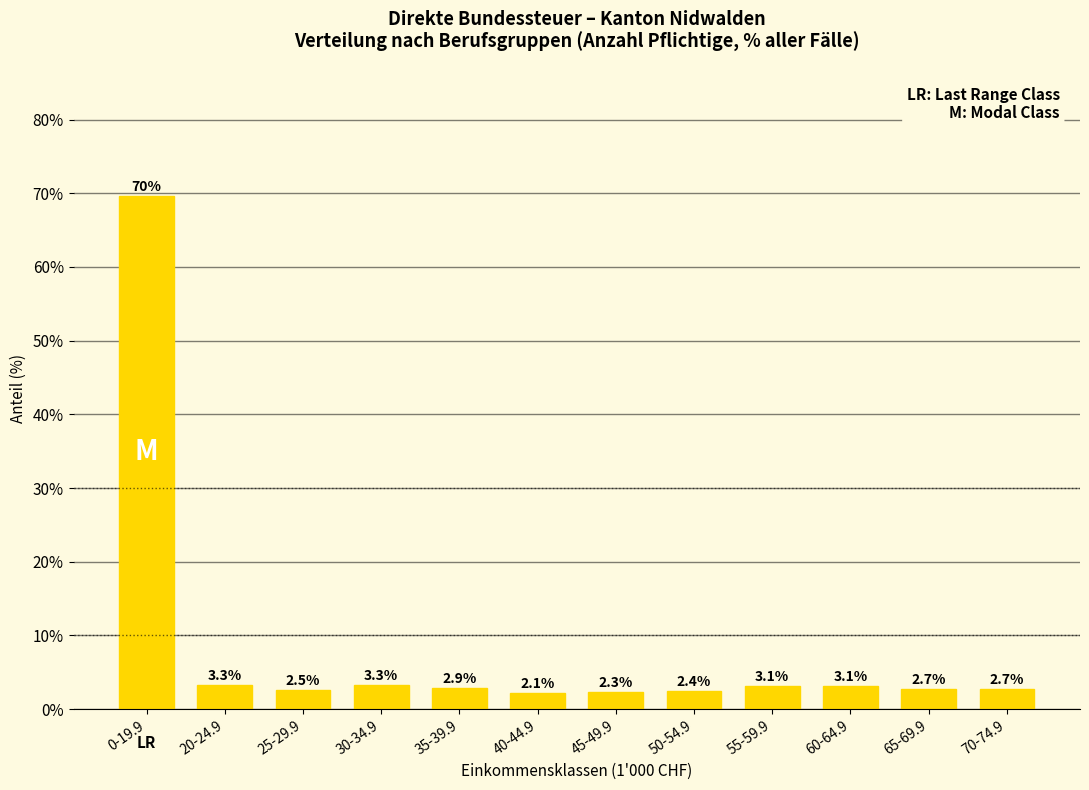

How many distinct data groups are displayed?

1